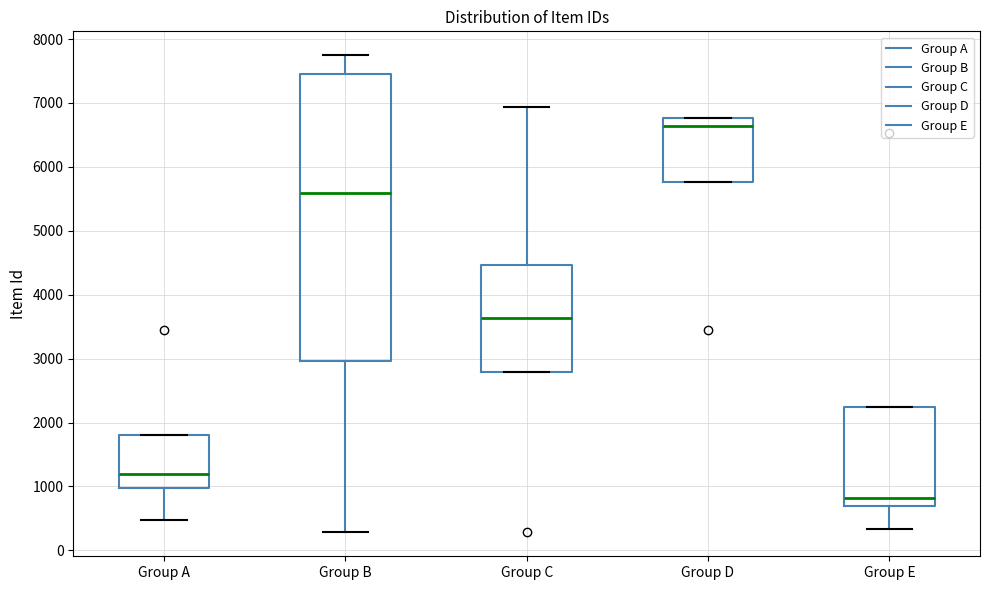

Reading left to right, transcribe this box plot: for each box, give where its median line is, the range the box spans, and where its two whiskers end, as read against the y-axis. The values are not printed on the chart, so give them approximately, as read against the axis.

Group A: median 1200, box 1000 to 1800, whiskers 500 to 1800
Group B: median 5600, box 3000 to 7400, whiskers 300 to 7700
Group C: median 3600, box 2800 to 4500, whiskers 2800 to 6900
Group D: median 6600, box 5800 to 6800, whiskers 5800 to 6800
Group E: median 800, box 700 to 2200, whiskers 300 to 2200